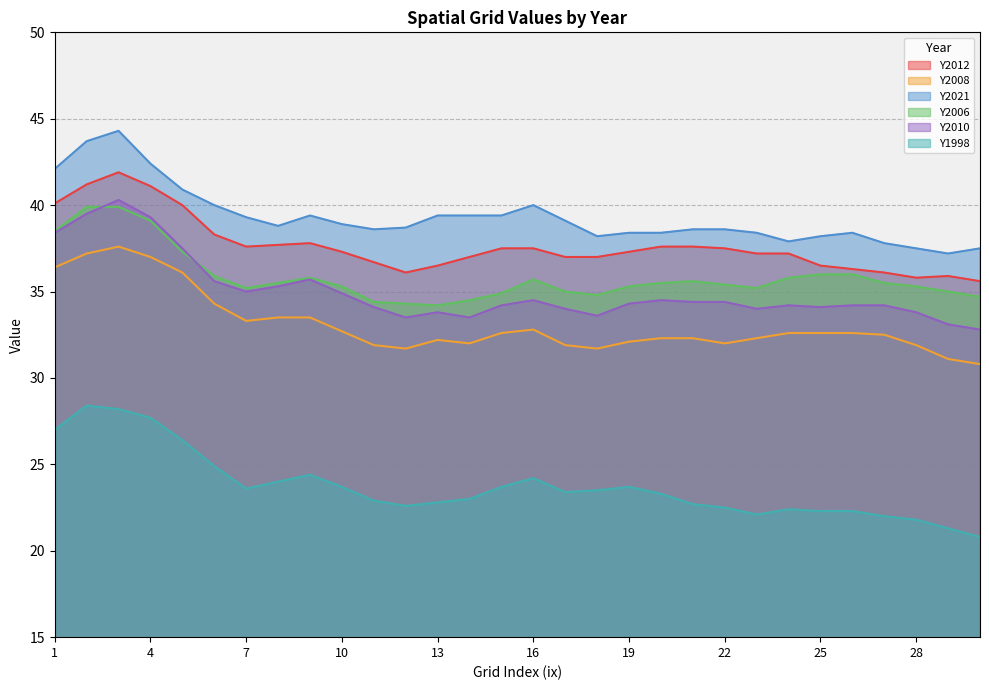

True or false: Y2010 has a value of 54.3 at 29.

False